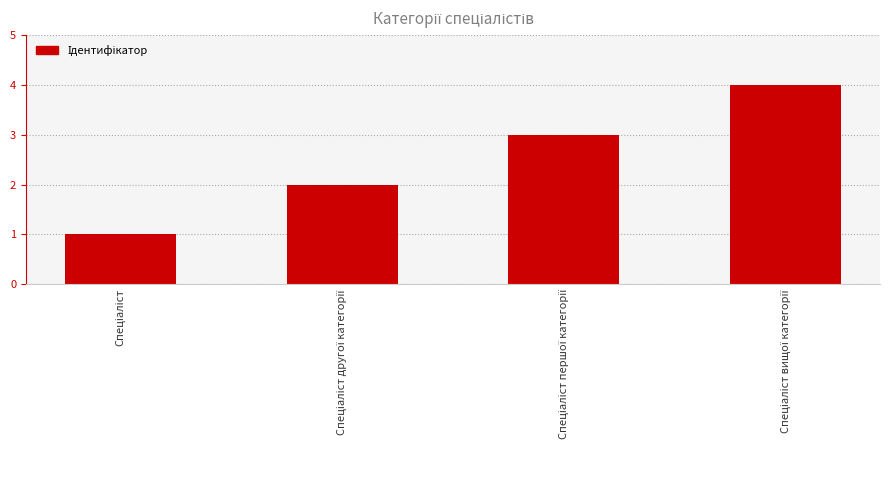

Does the chart contain stacked bars?

No